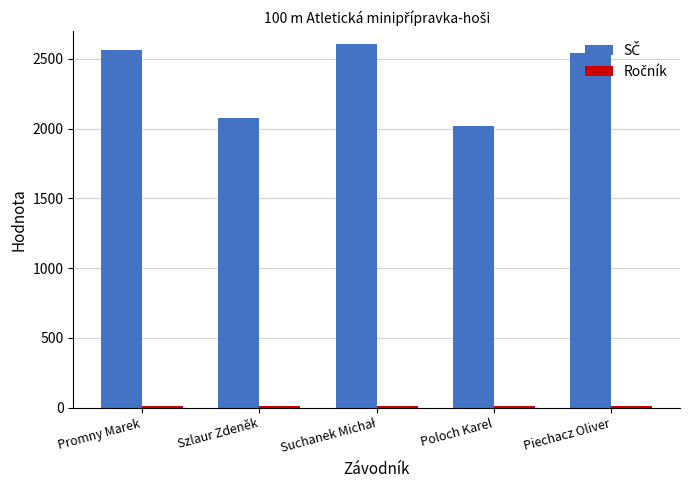

At how many categories does at least one series exceed 1291?

5